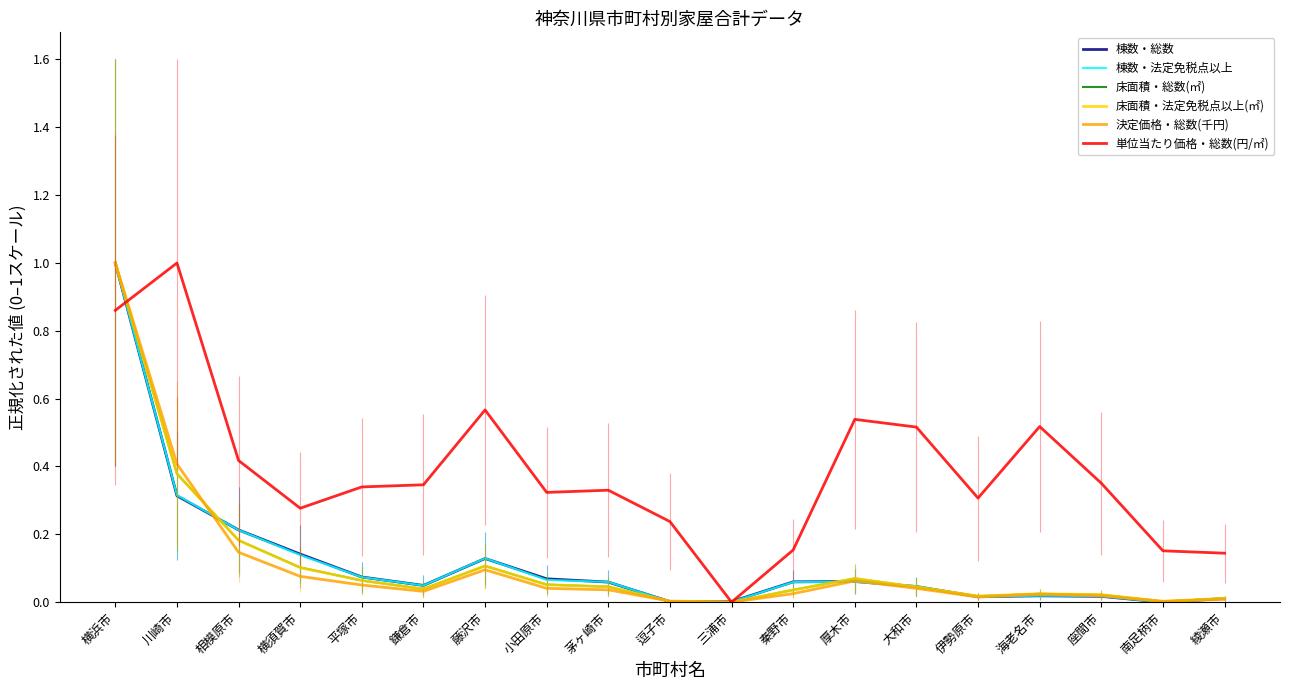

Where is 決定価格・総数(千円) nearest to the value 0?

三浦市